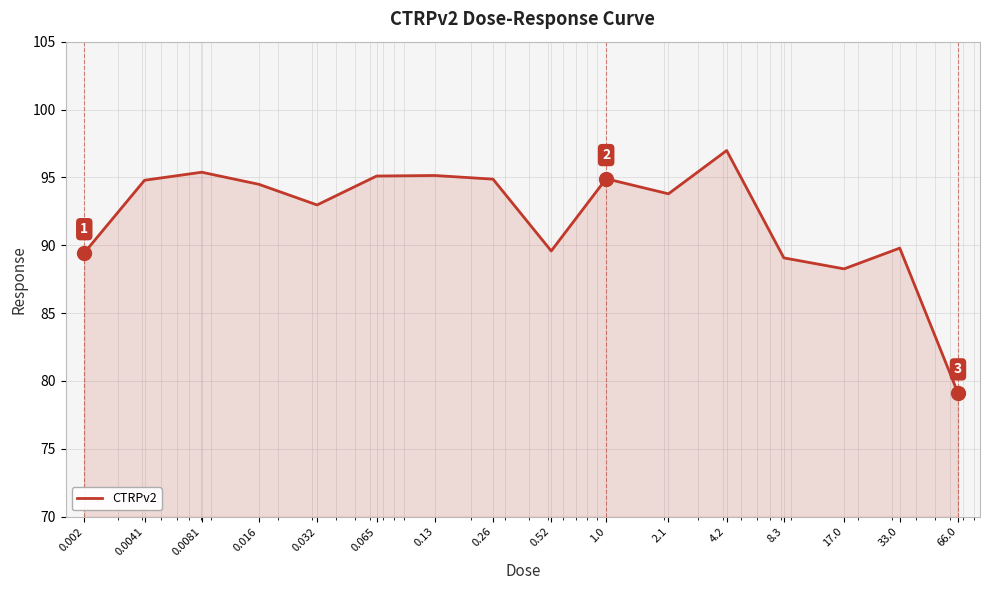

What is the greatest value displayed?

97.0